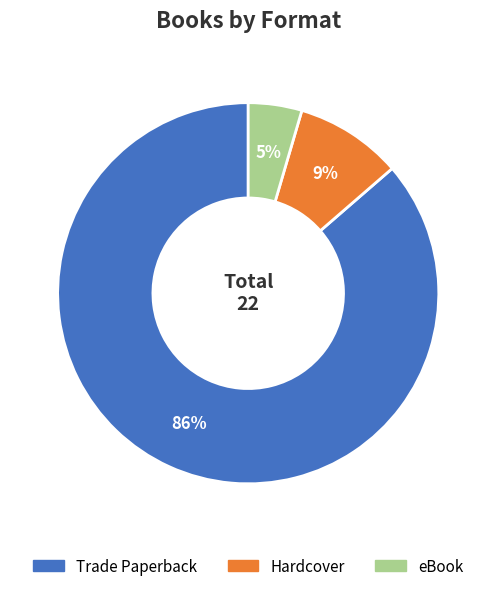

To the nearest percent, what is the difference between the Trade Paperback and Hardcover slice percentages?

77%